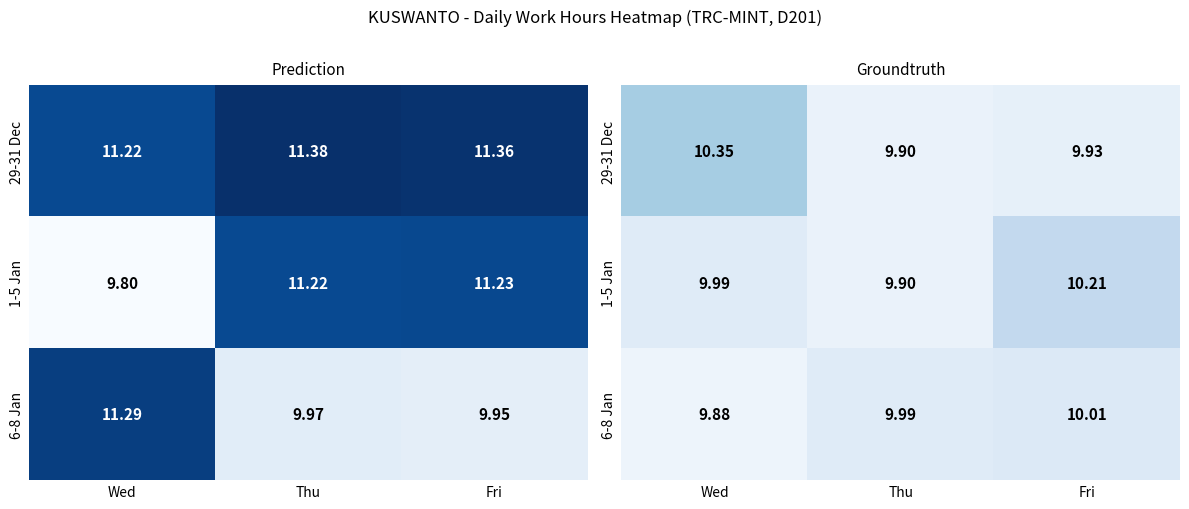

Read the 29-31 Dec value at Fri.

9.9